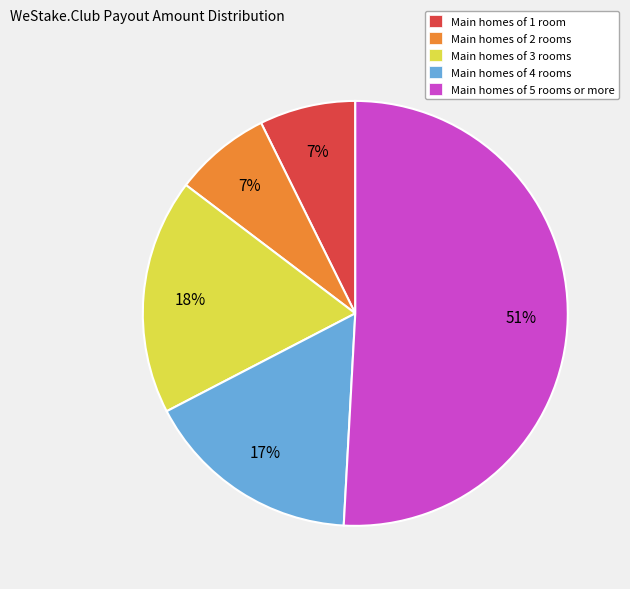

Which category has the biggest portion of the pie?

Main homes of 5 rooms or more